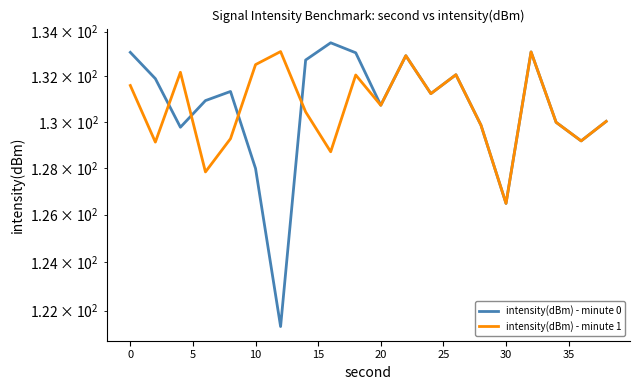

True or false: intensity(dBm) - minute 1 has a value of 33.0 at 5.

False